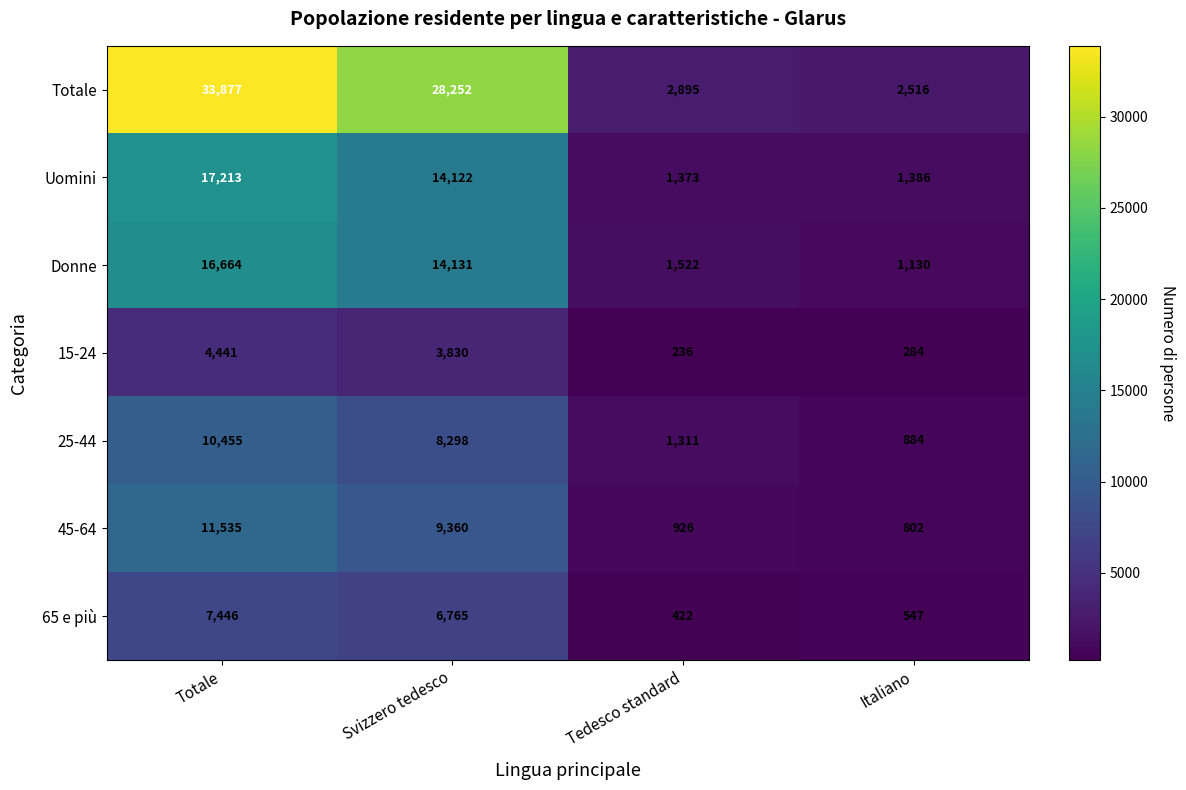

How many categories are shown in the chart?

4